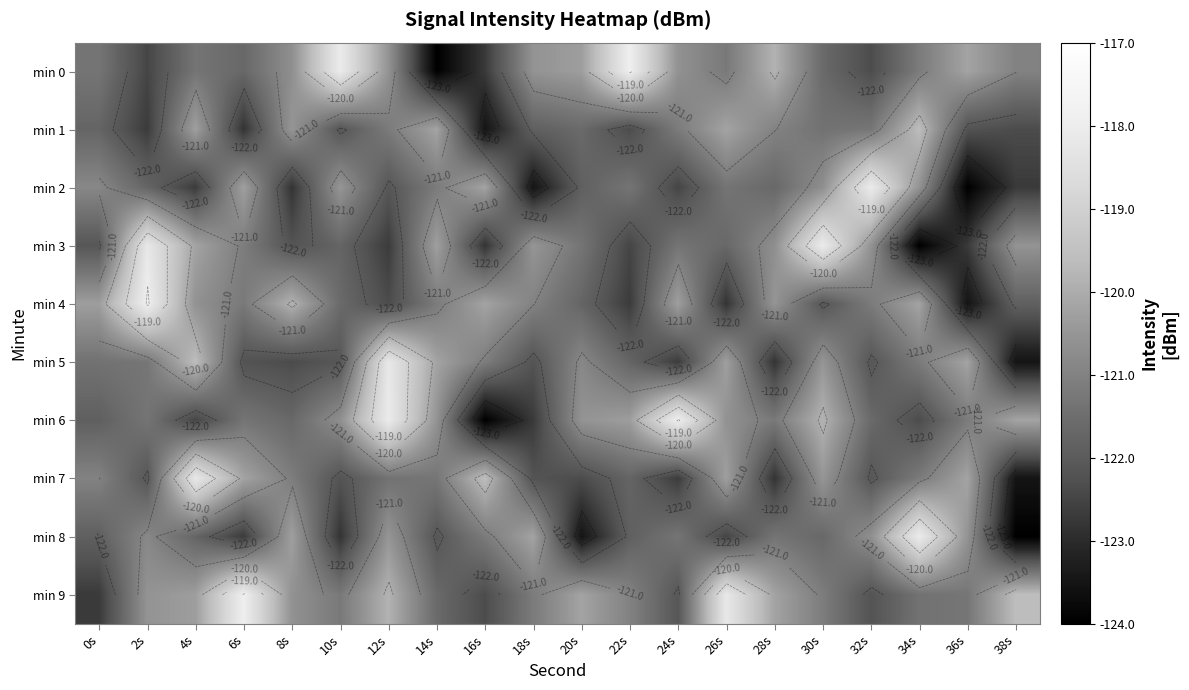

What is the highest value of the min 5 series?

-118.2